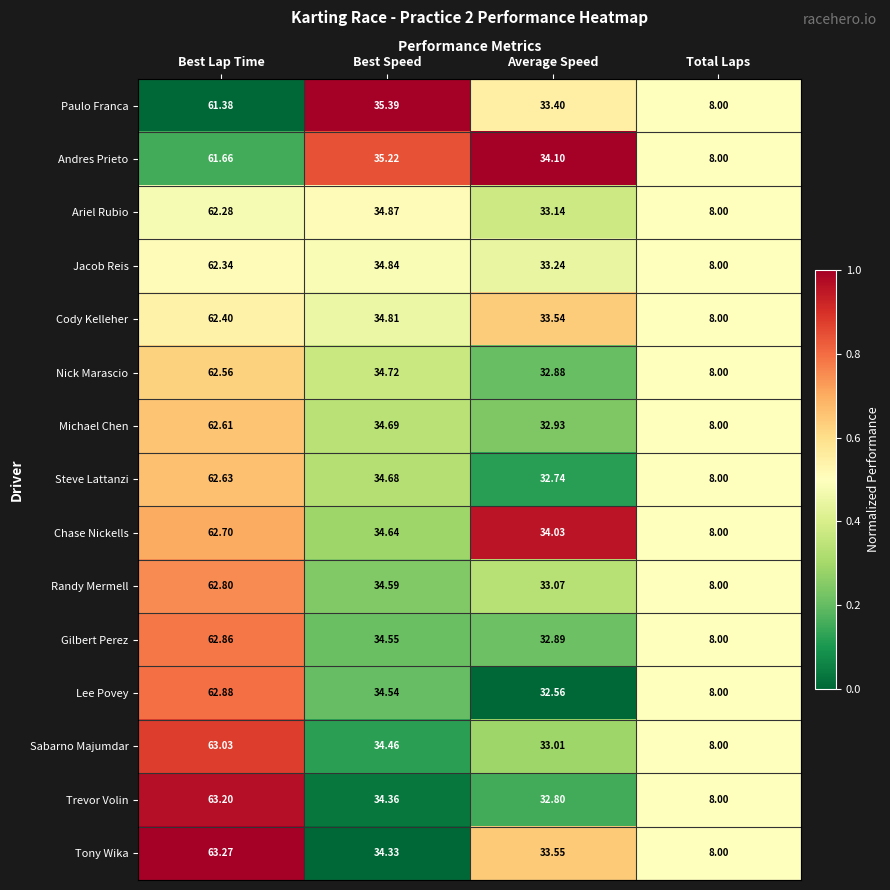

Which category has the lowest value in the Lee Povey series?

Total Laps